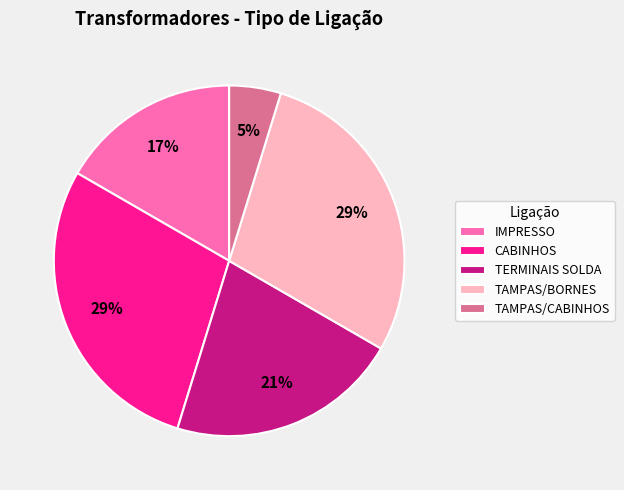

Approximately how many times larger is the value at IMPRESSO compared to CABINHOS?

0.6